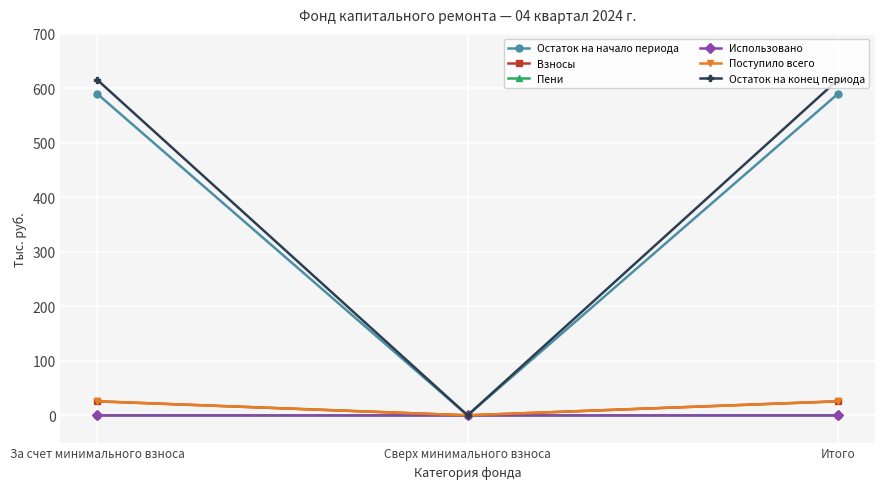

What is the maximum value for Остаток на конец периода?

615.4